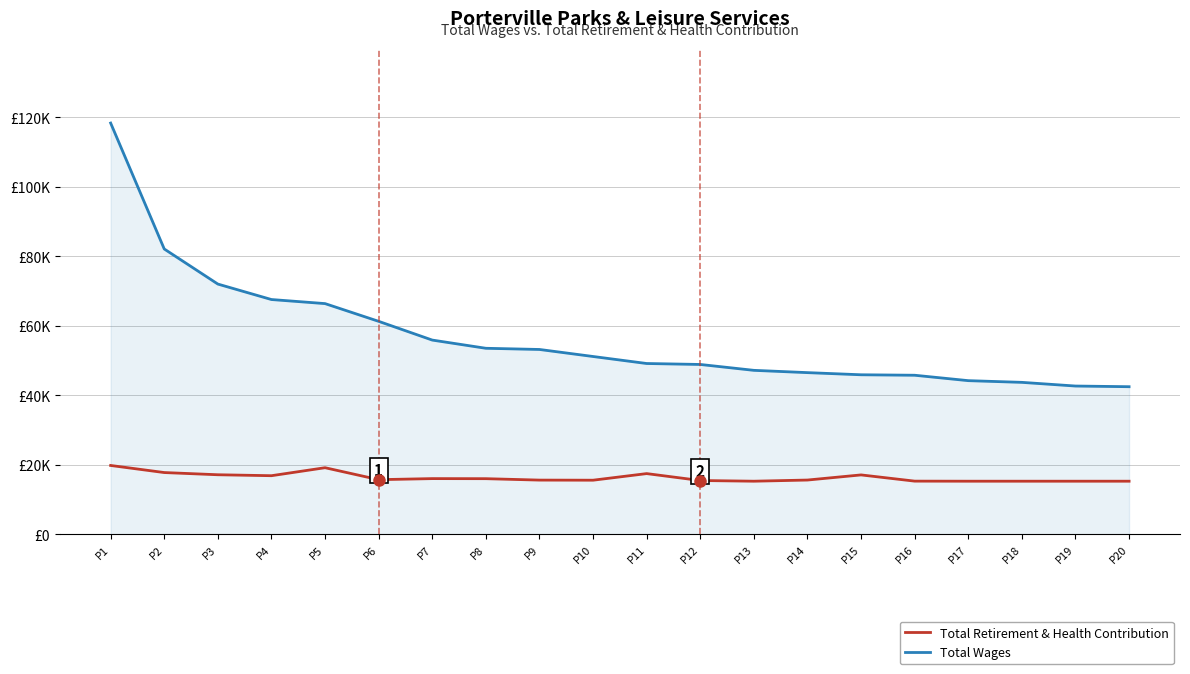

What is the minimum value shown in the chart?

15285